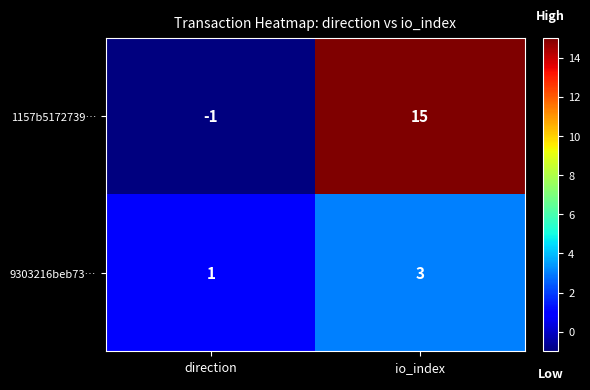

Where is 9303216beb73… nearest to the value 2?

direction